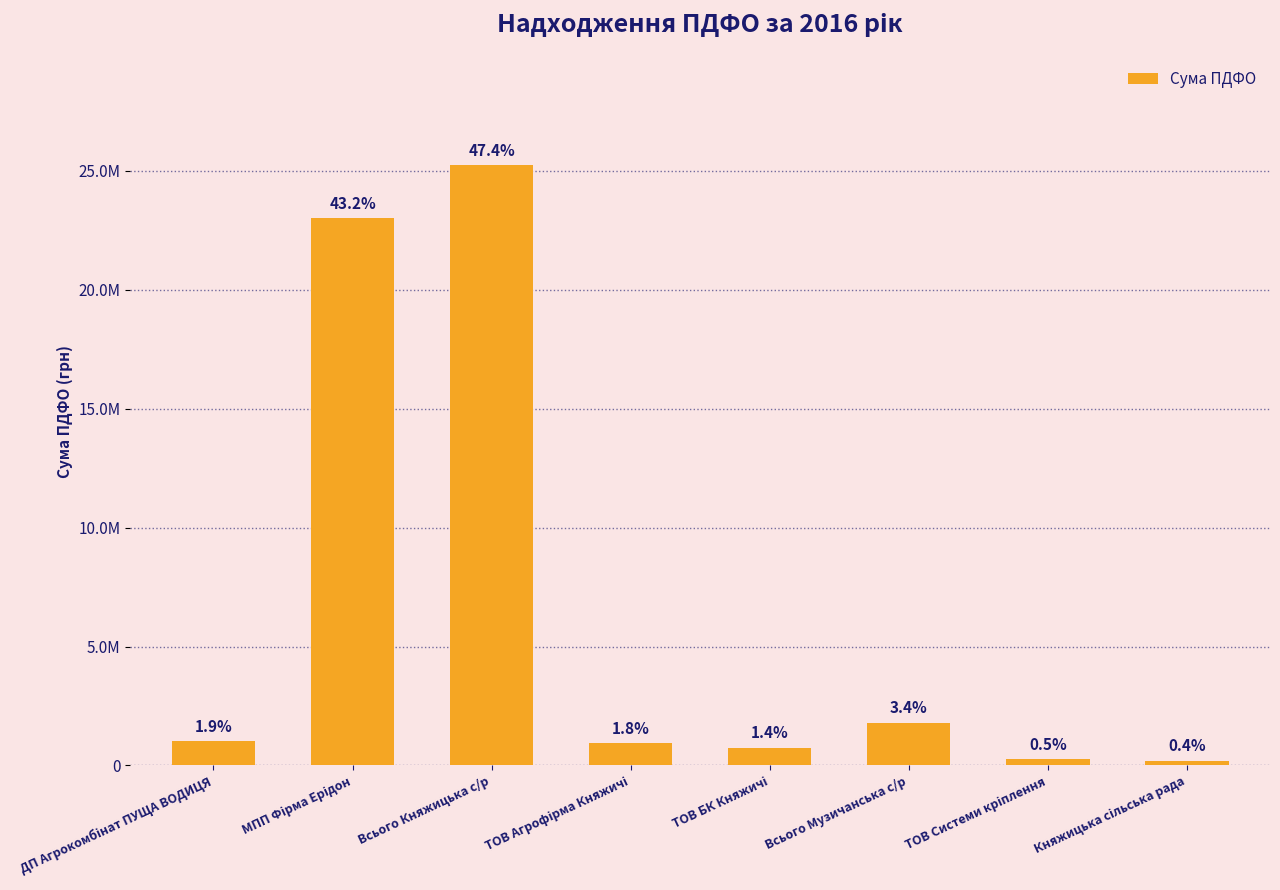

List the labels in order of value, largest first.

Всього Княжицька с/р, МПП Фірма Ерідон, Всього Музичанська с/р, ДП Агрокомбінат ПУЩА ВОДИЦЯ, ТОВ Агрофірма Княжичі, ТОВ БК Княжичі, ТОВ Системи кріплення, Княжицька сільська рада